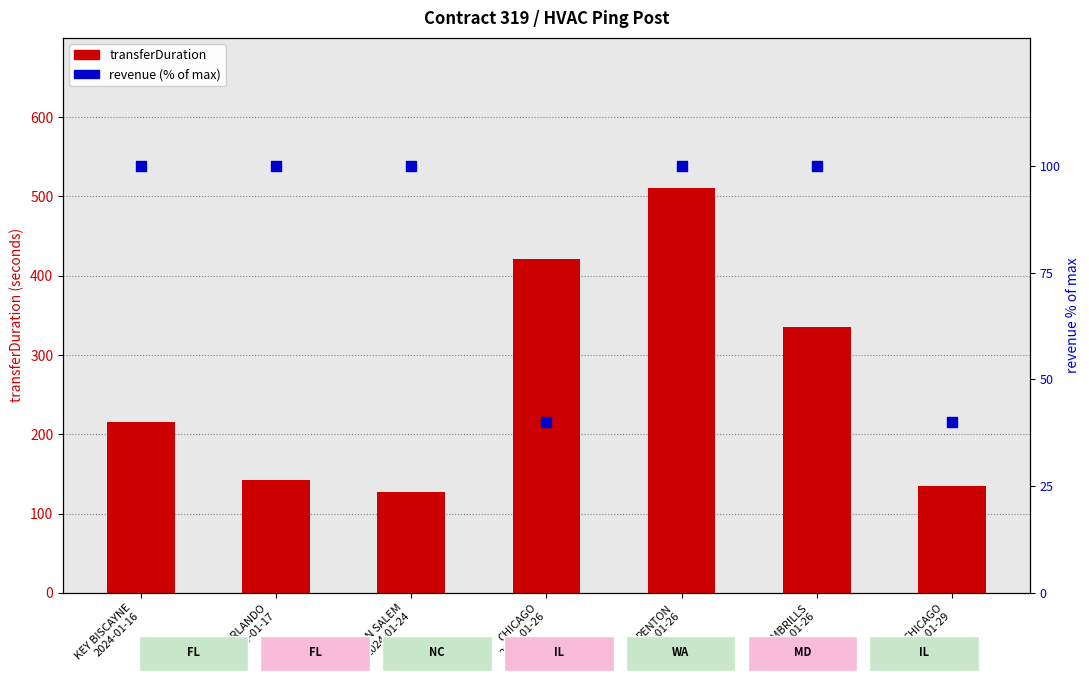

What is the total value across all series at WINSTON SALEM
2024-01-24?

227